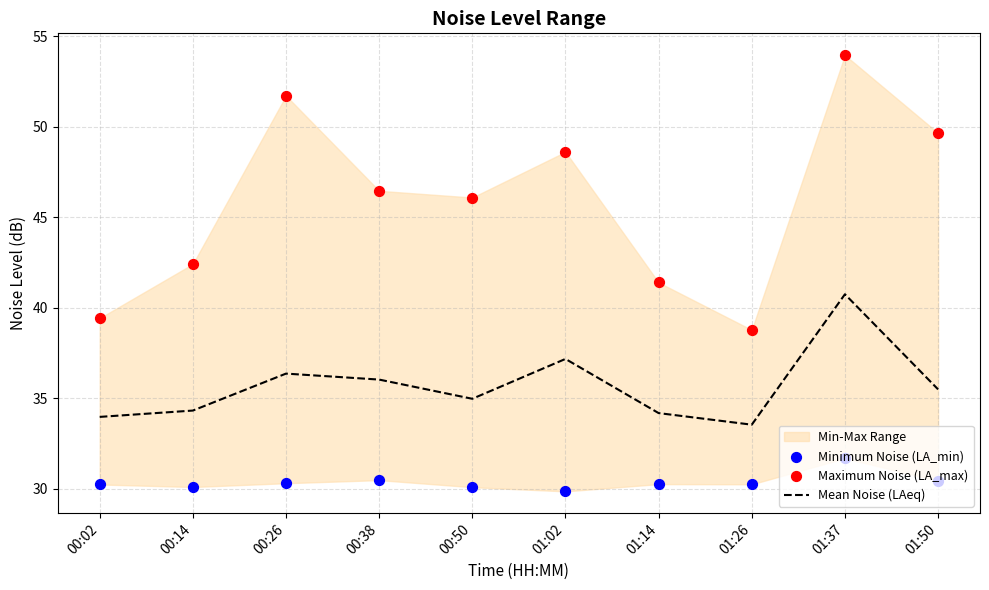

Is it true that Mean Noise (LAeq) equals 50.7 at 00:14?

False